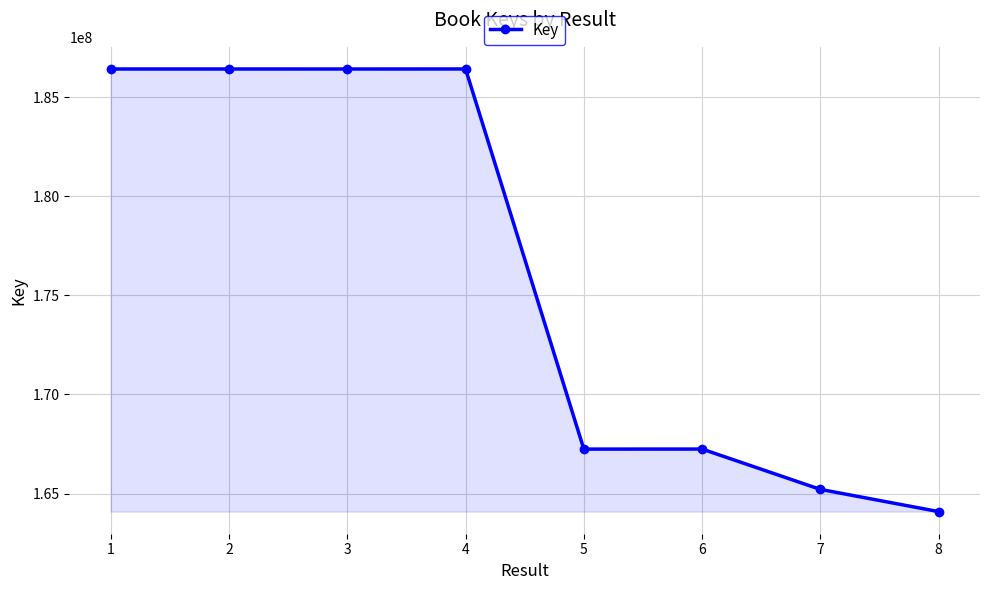

True or false: the data shows 164087795 at 8.

True